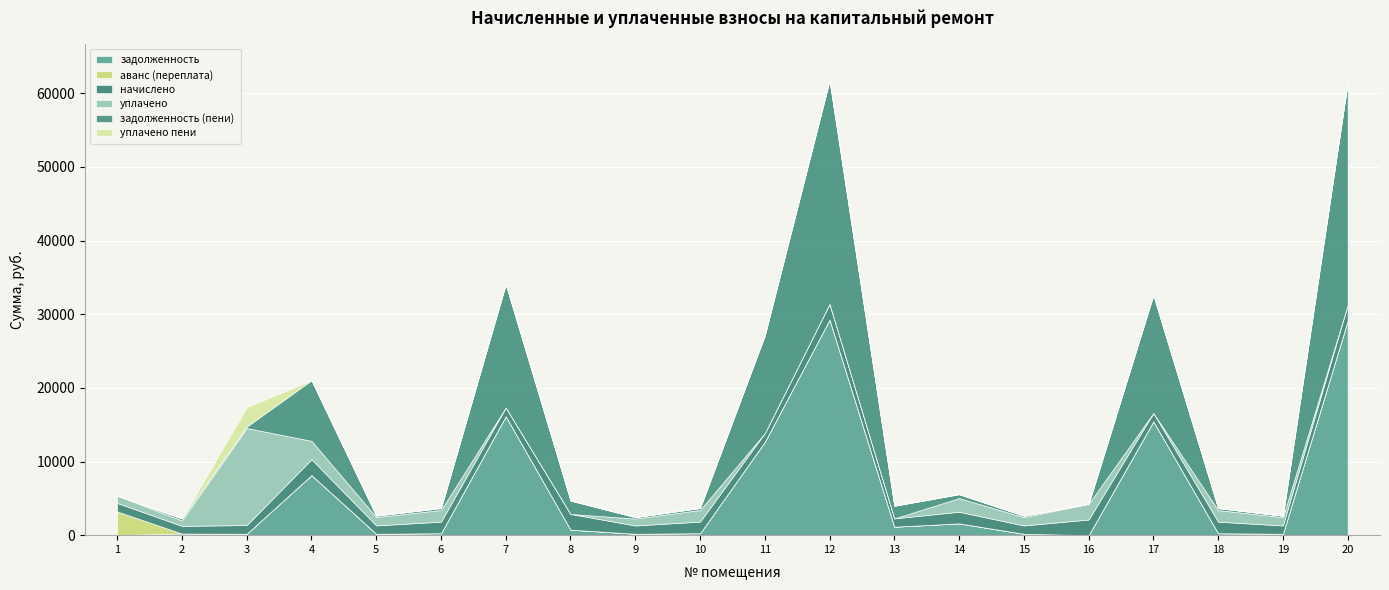

List the series in order of their peak value, lowest first.

начислено, уплачено пени, аванс (переплата), уплачено, задолженность, задолженность (пени)